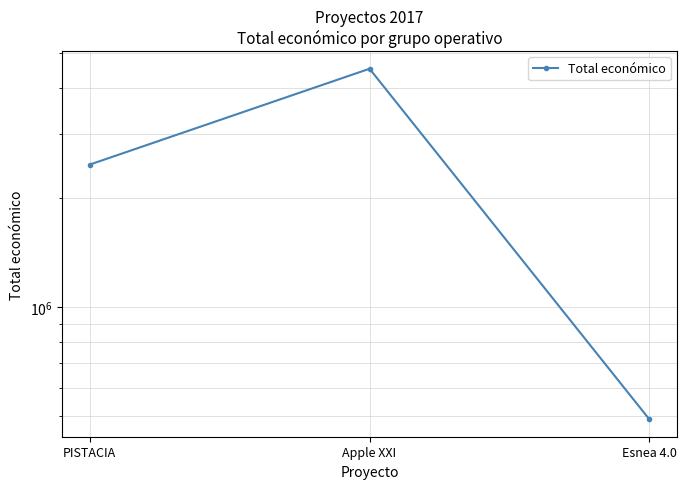

What is the change in value from Apple XXI to Esnea 4.0?

-4029166